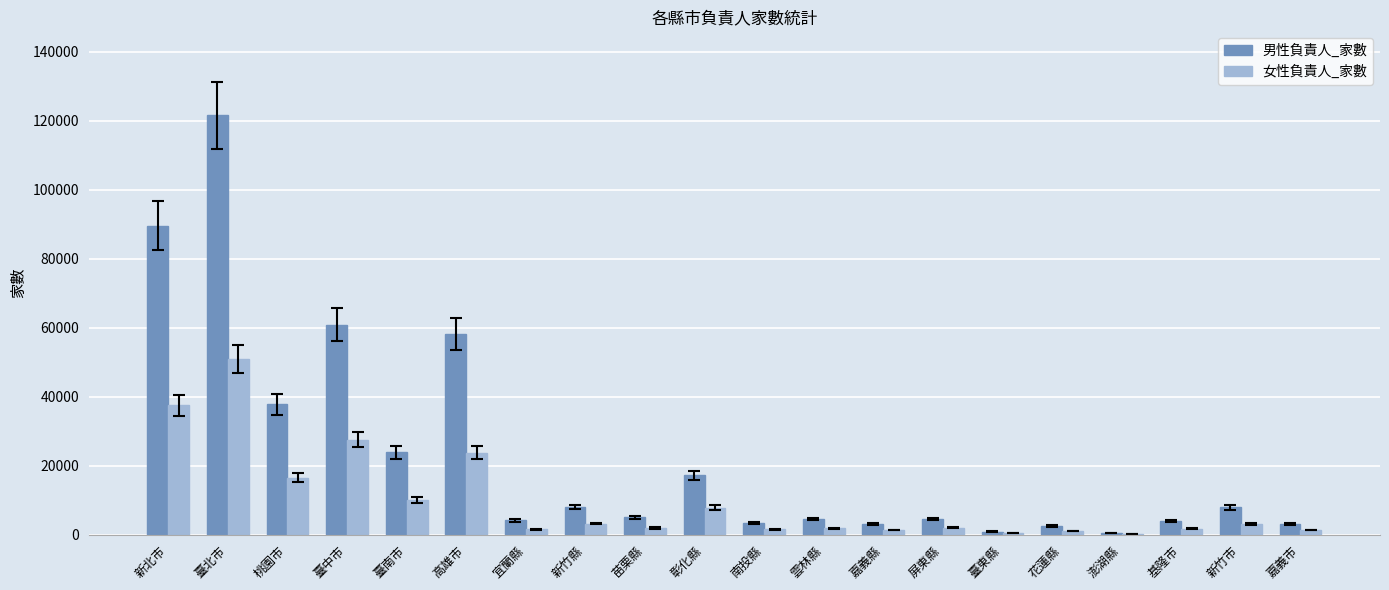

Which category has the highest value across all series?

臺北市